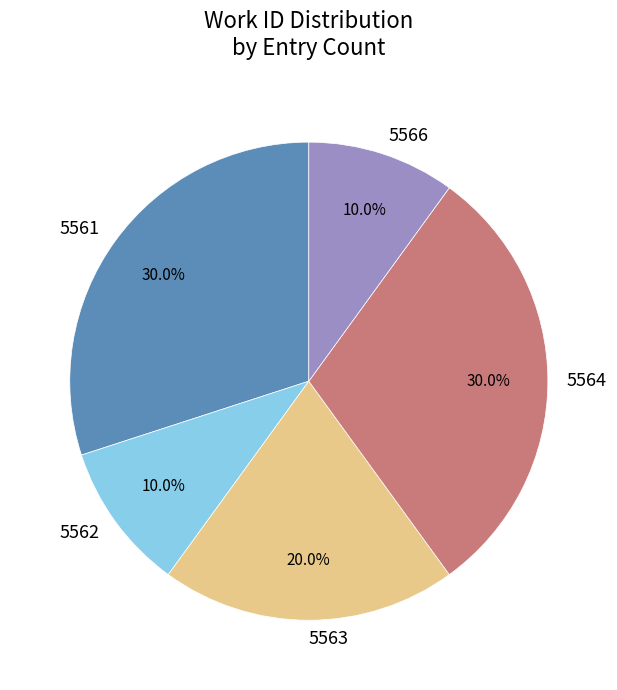

Approximately how many times larger is the value at 5564 compared to 5563?

1.5